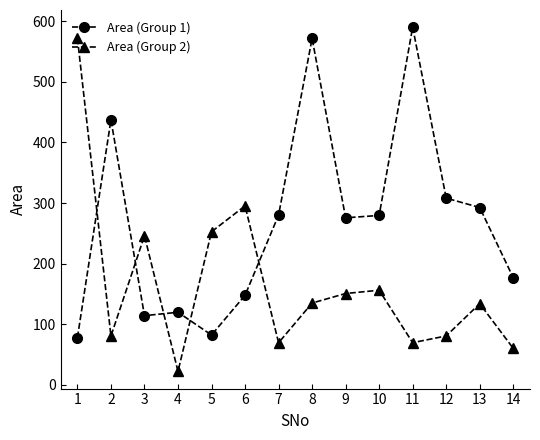

At which category is the sum across all series the highest?

8